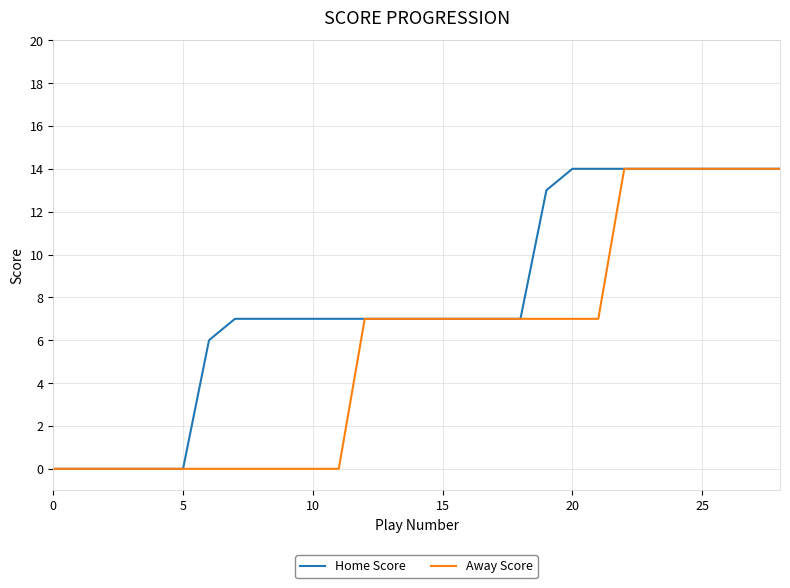

What is the highest value of the Away Score series?

14